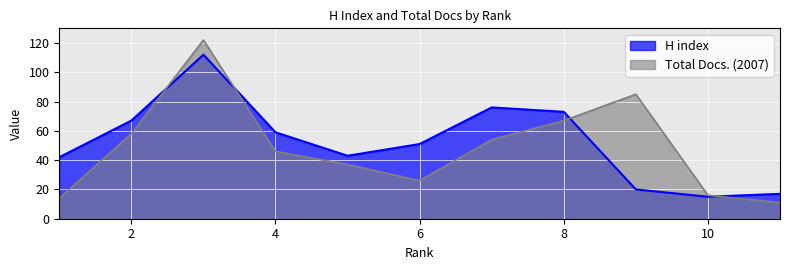

Is the value of Total Docs. (2007) at 10 greater than the value of H index at 11?

No